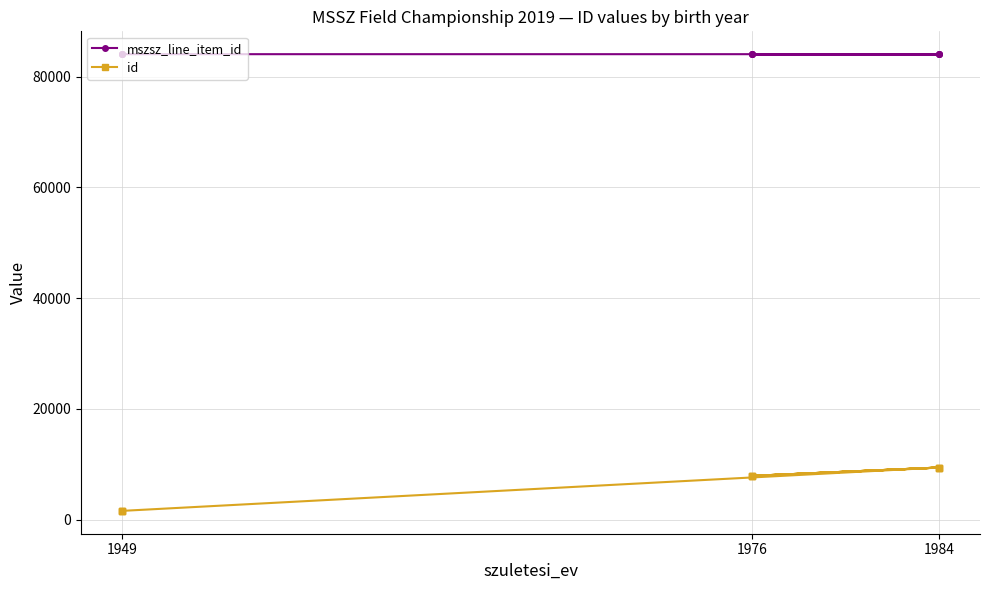

How many id values are between 1580 and 9409?

9